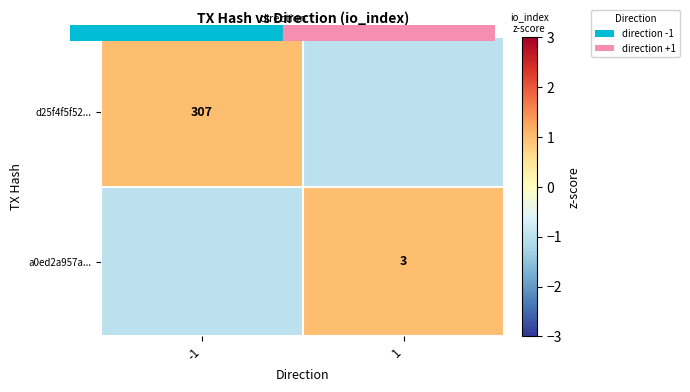

At how many categories does at least one series exceed 0?

2